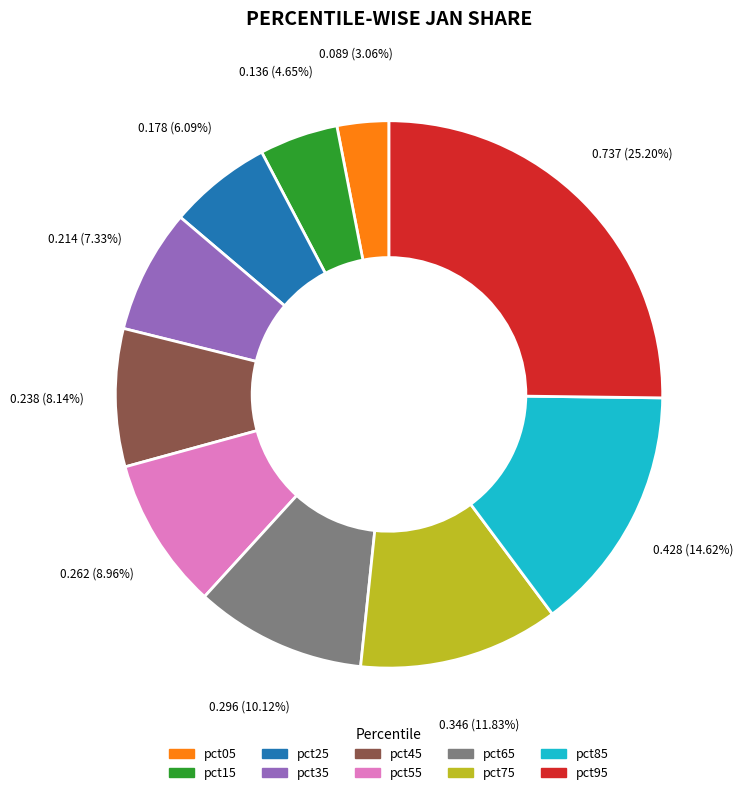

To the nearest percent, what is the average slice percentage?

10%